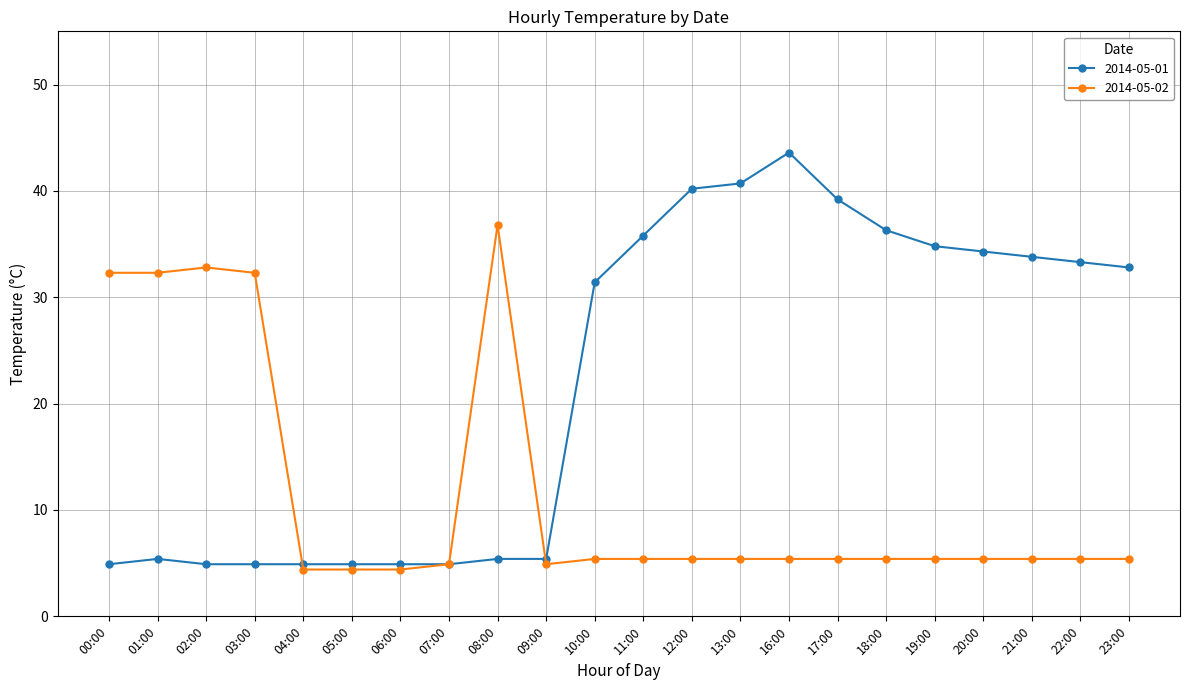

What position from the left is 07:00?

8